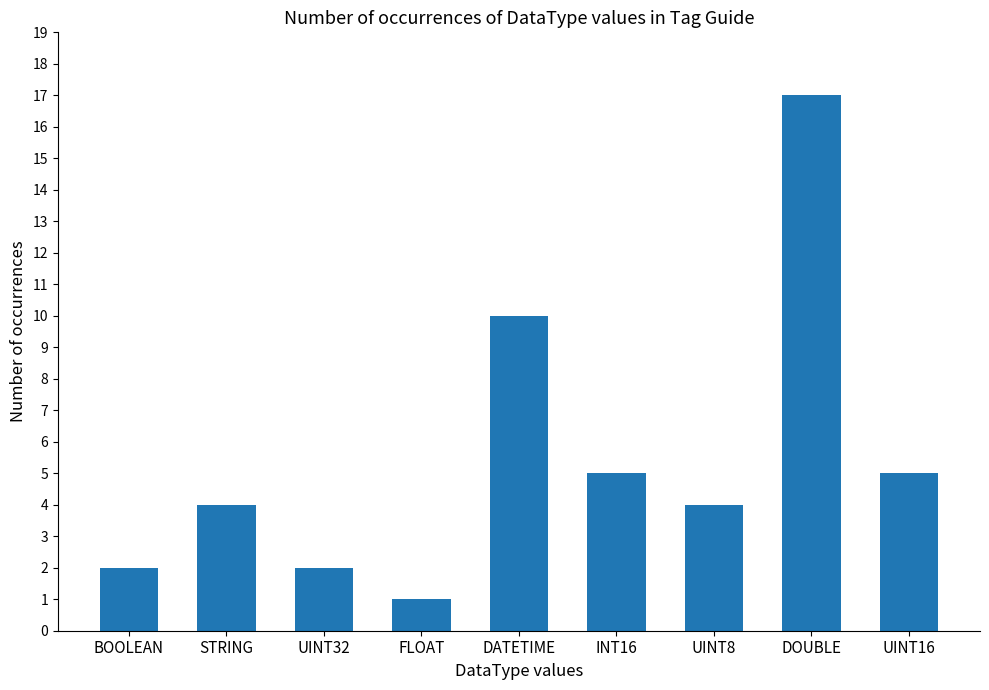

Reading right to left, what are all the values shown in this chart?

5	17	4	5	10	1	2	4	2